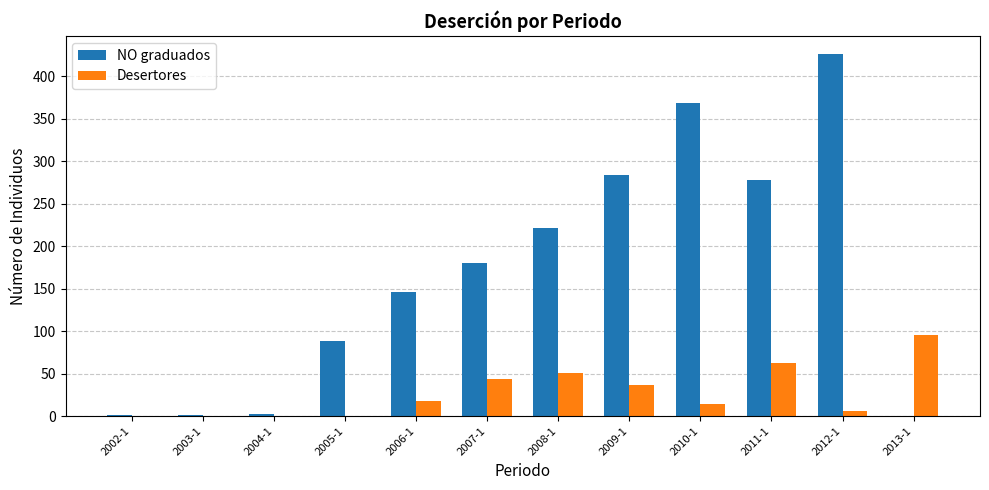

How many data points does each series have?

12